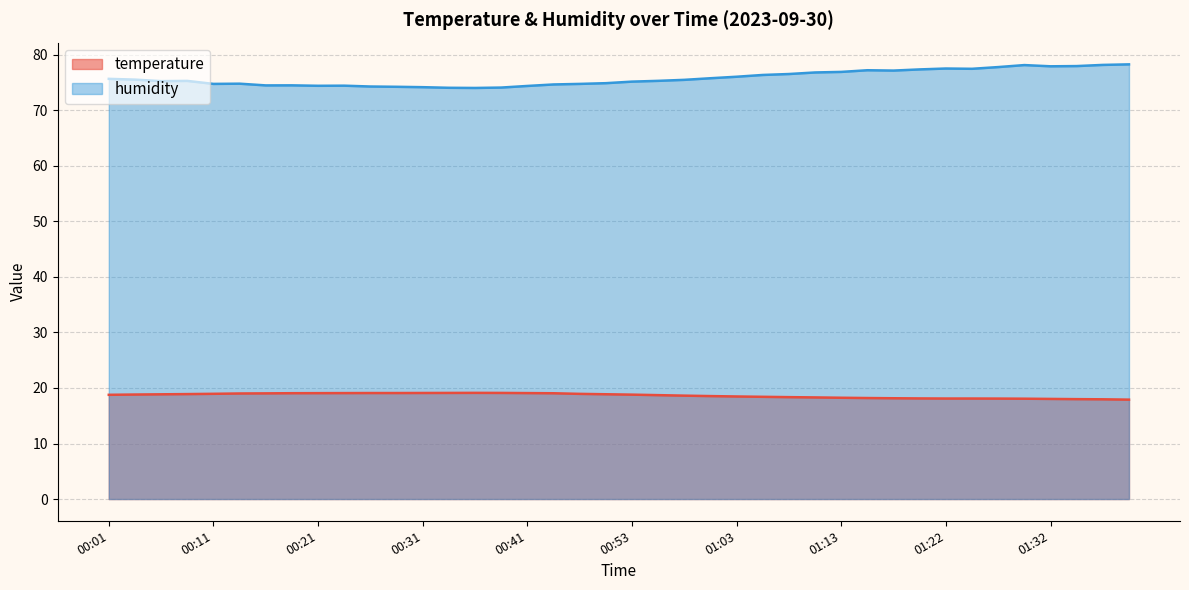

Which has a higher value, 00:31 or 01:35?

00:31